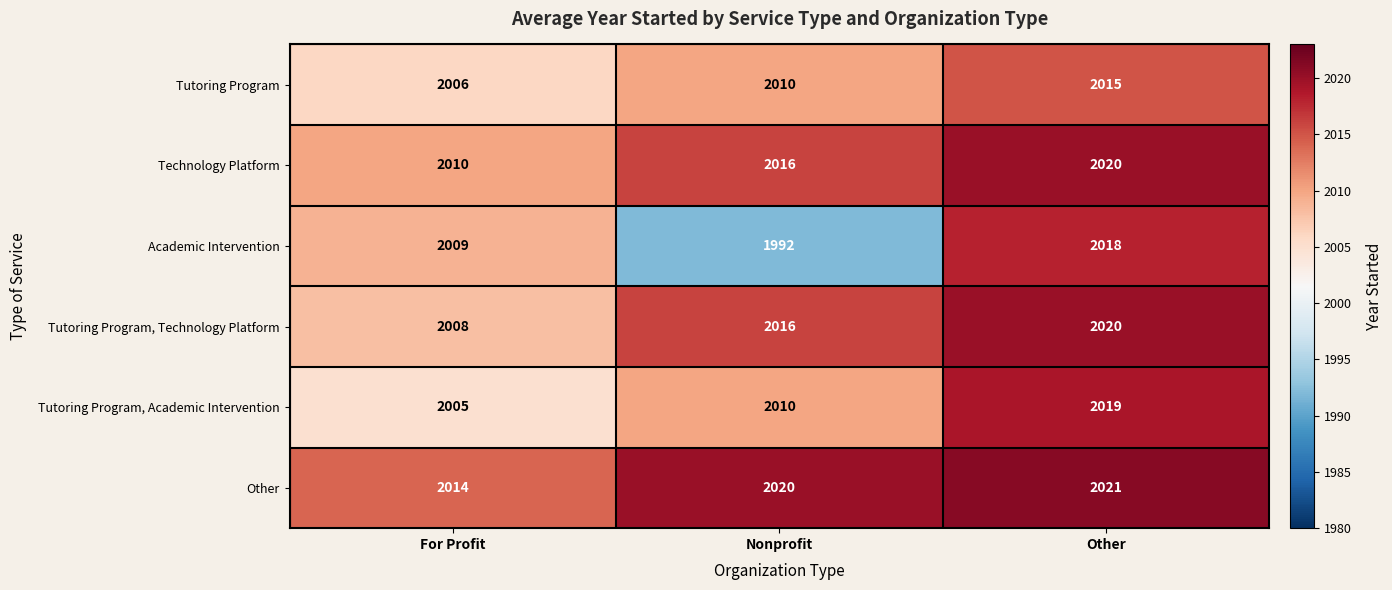

How many values in the Tutoring Program series are below 2010?

1